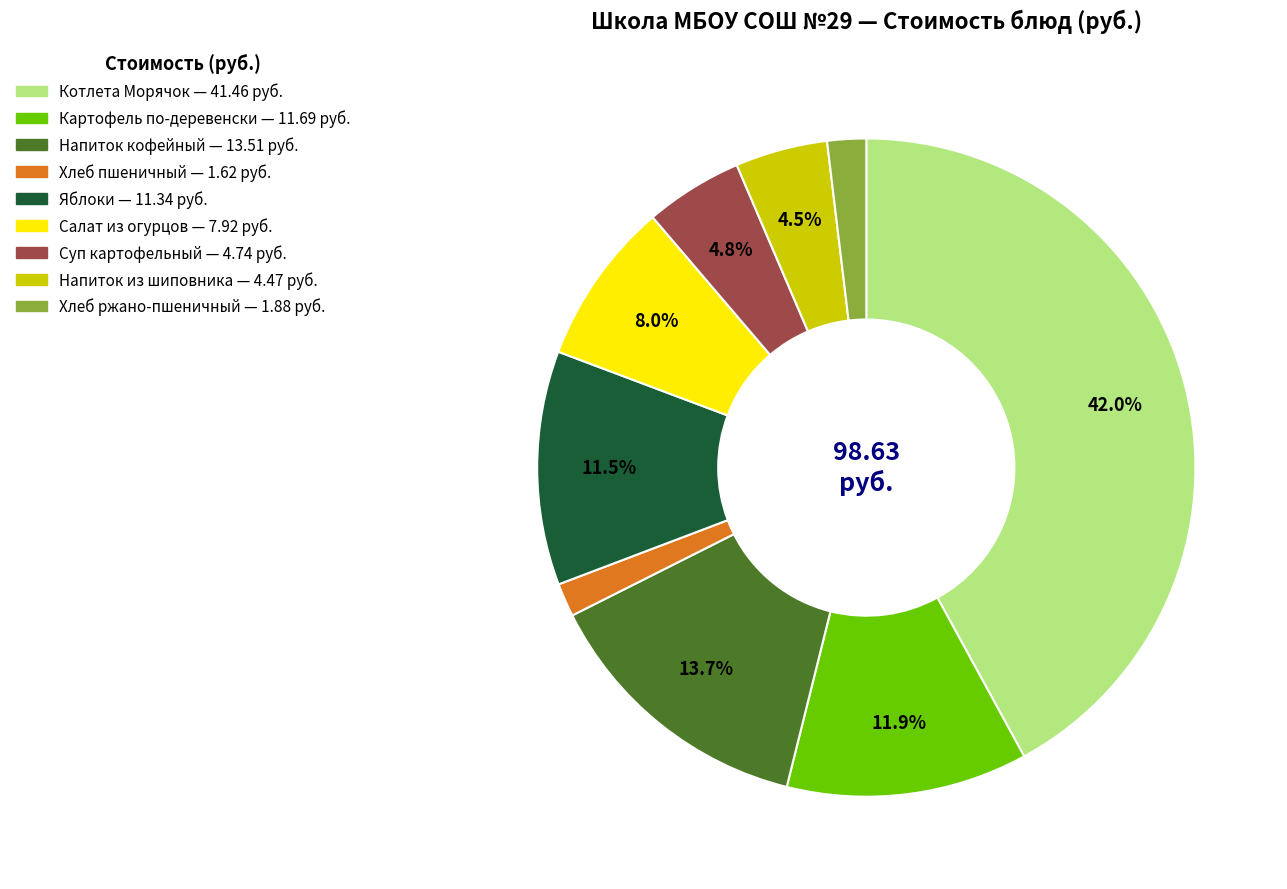

Is there any slice that represents more than half of the pie?

No